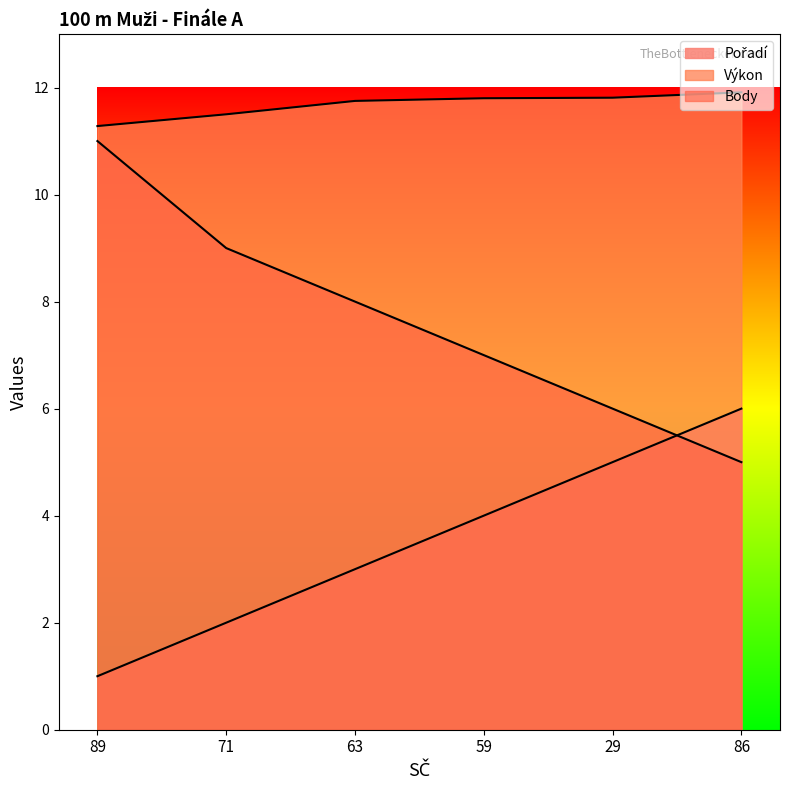

List the labels in order of Body value, smallest first.

86, 29, 59, 63, 71, 89